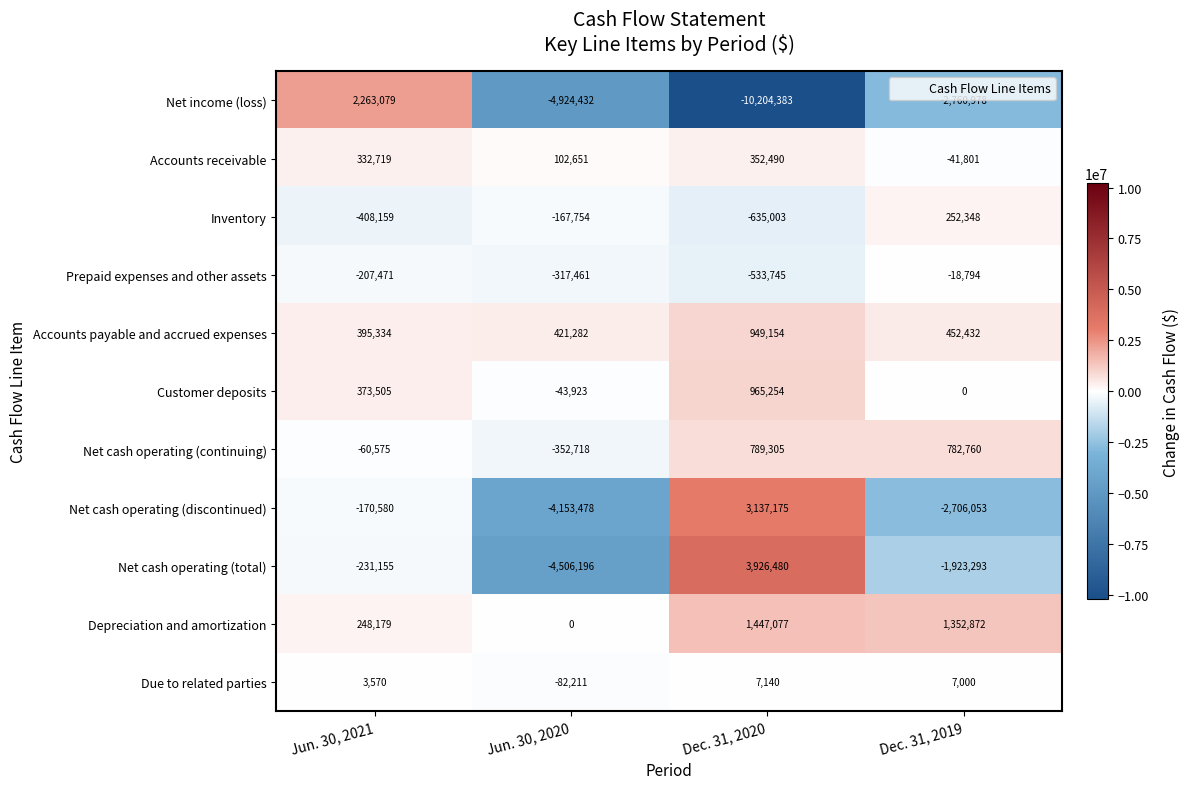

Rank the series by their maximum value, from highest to lowest.

Net cash operating (total), Net cash operating (discontinued), Net income (loss), Depreciation and amortization, Customer deposits, Accounts payable and accrued expenses, Net cash operating (continuing), Accounts receivable, Inventory, Due to related parties, Prepaid expenses and other assets